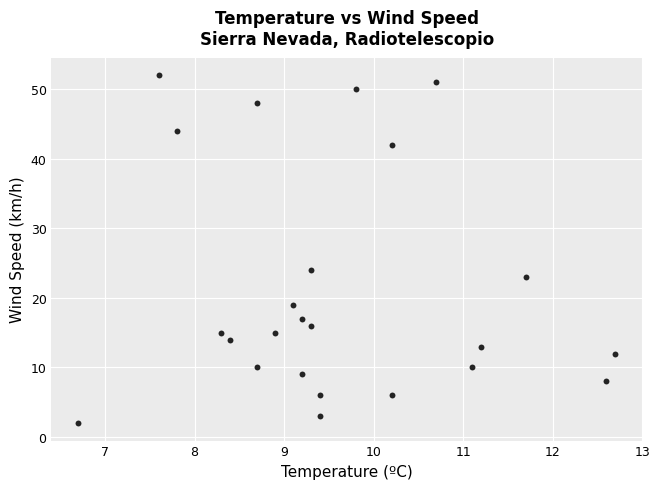

What is the range of Y values (max minus min)?

50